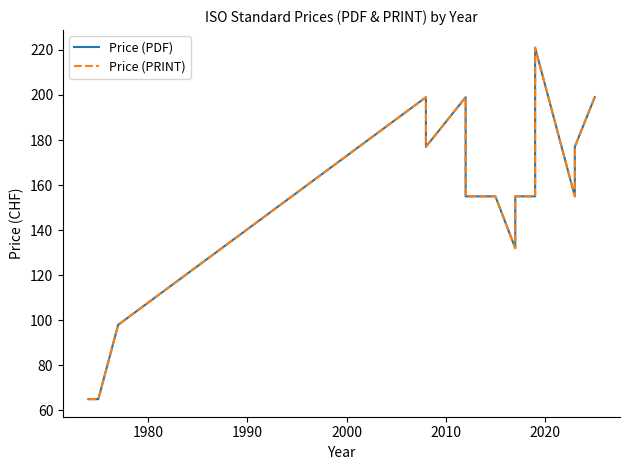

Which series has the widest spread of values?

Price (PDF)